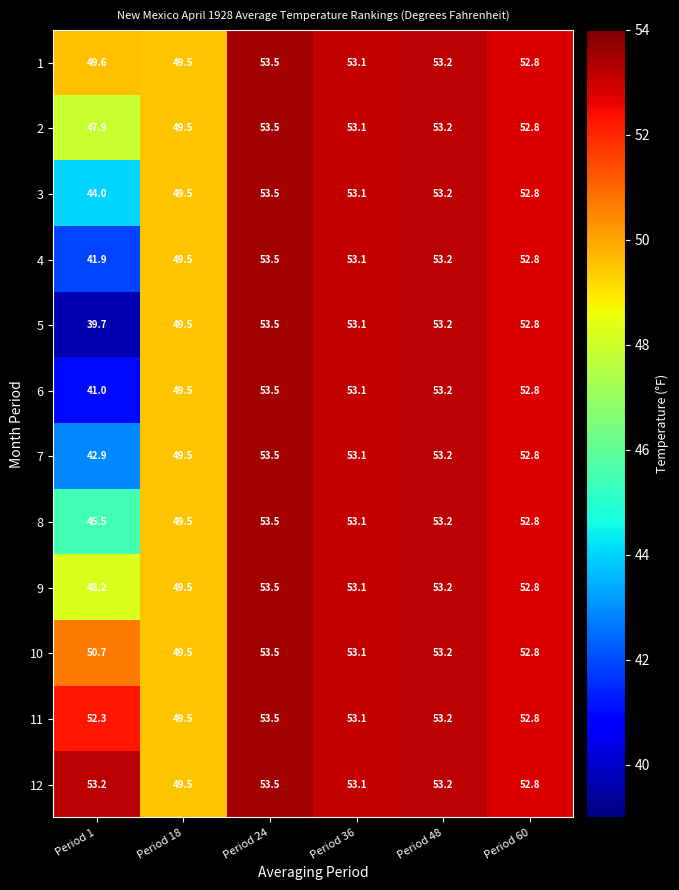

What is the difference between the maximum and second lowest values in the 1 series?

3.9